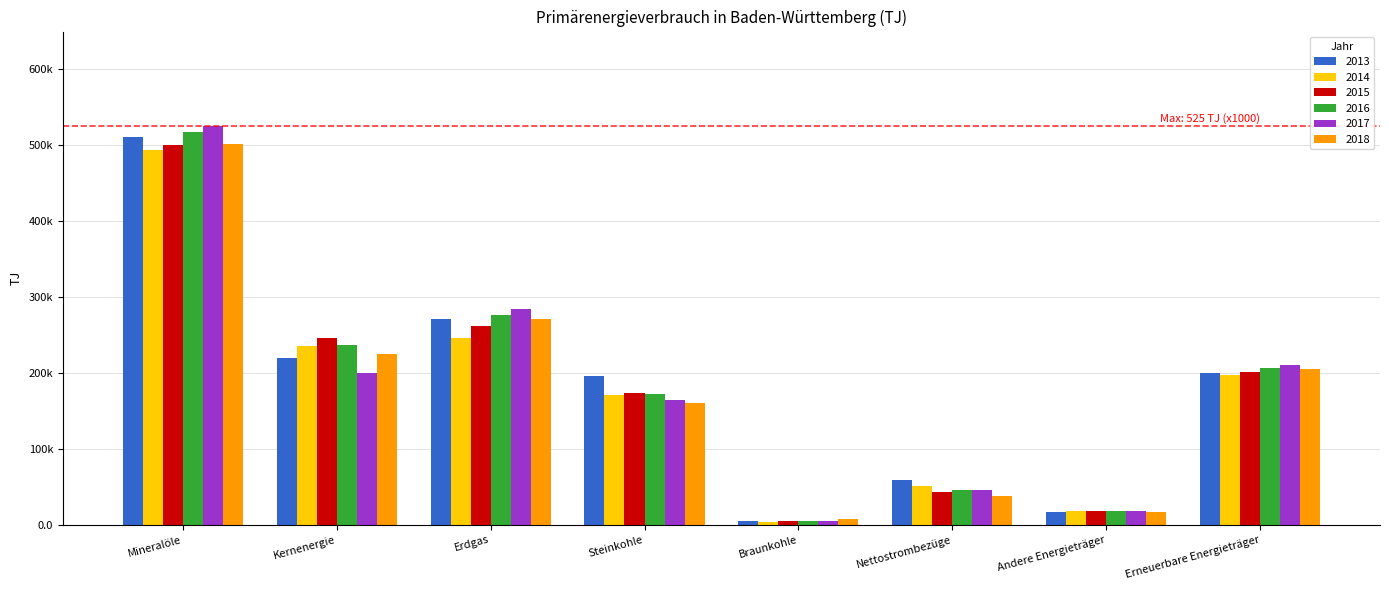

What is the greatest value displayed?

525363.2